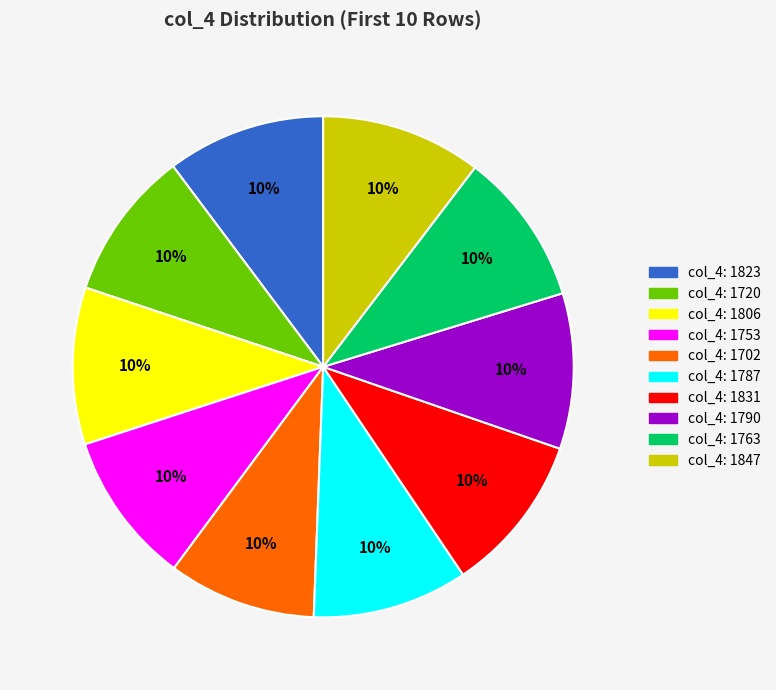

True or false: col_4: 1763 accounts for 16% of the total.

False